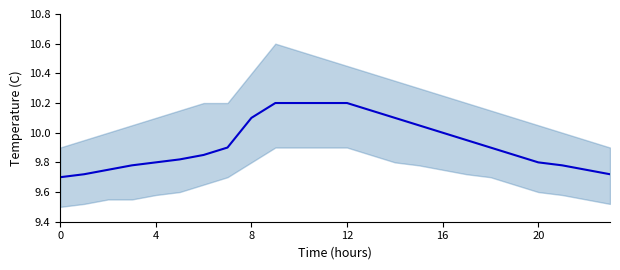

Reading left to right, transcribe all the data shown in this chart.

9.7	9.7	9.8	9.8	9.8	9.8	9.8	9.9	10.1	10.2	10.2	10.2	10.2	10.2	10.1	10.1	10.0	9.9	9.9	9.8	9.8	9.8	9.8	9.7